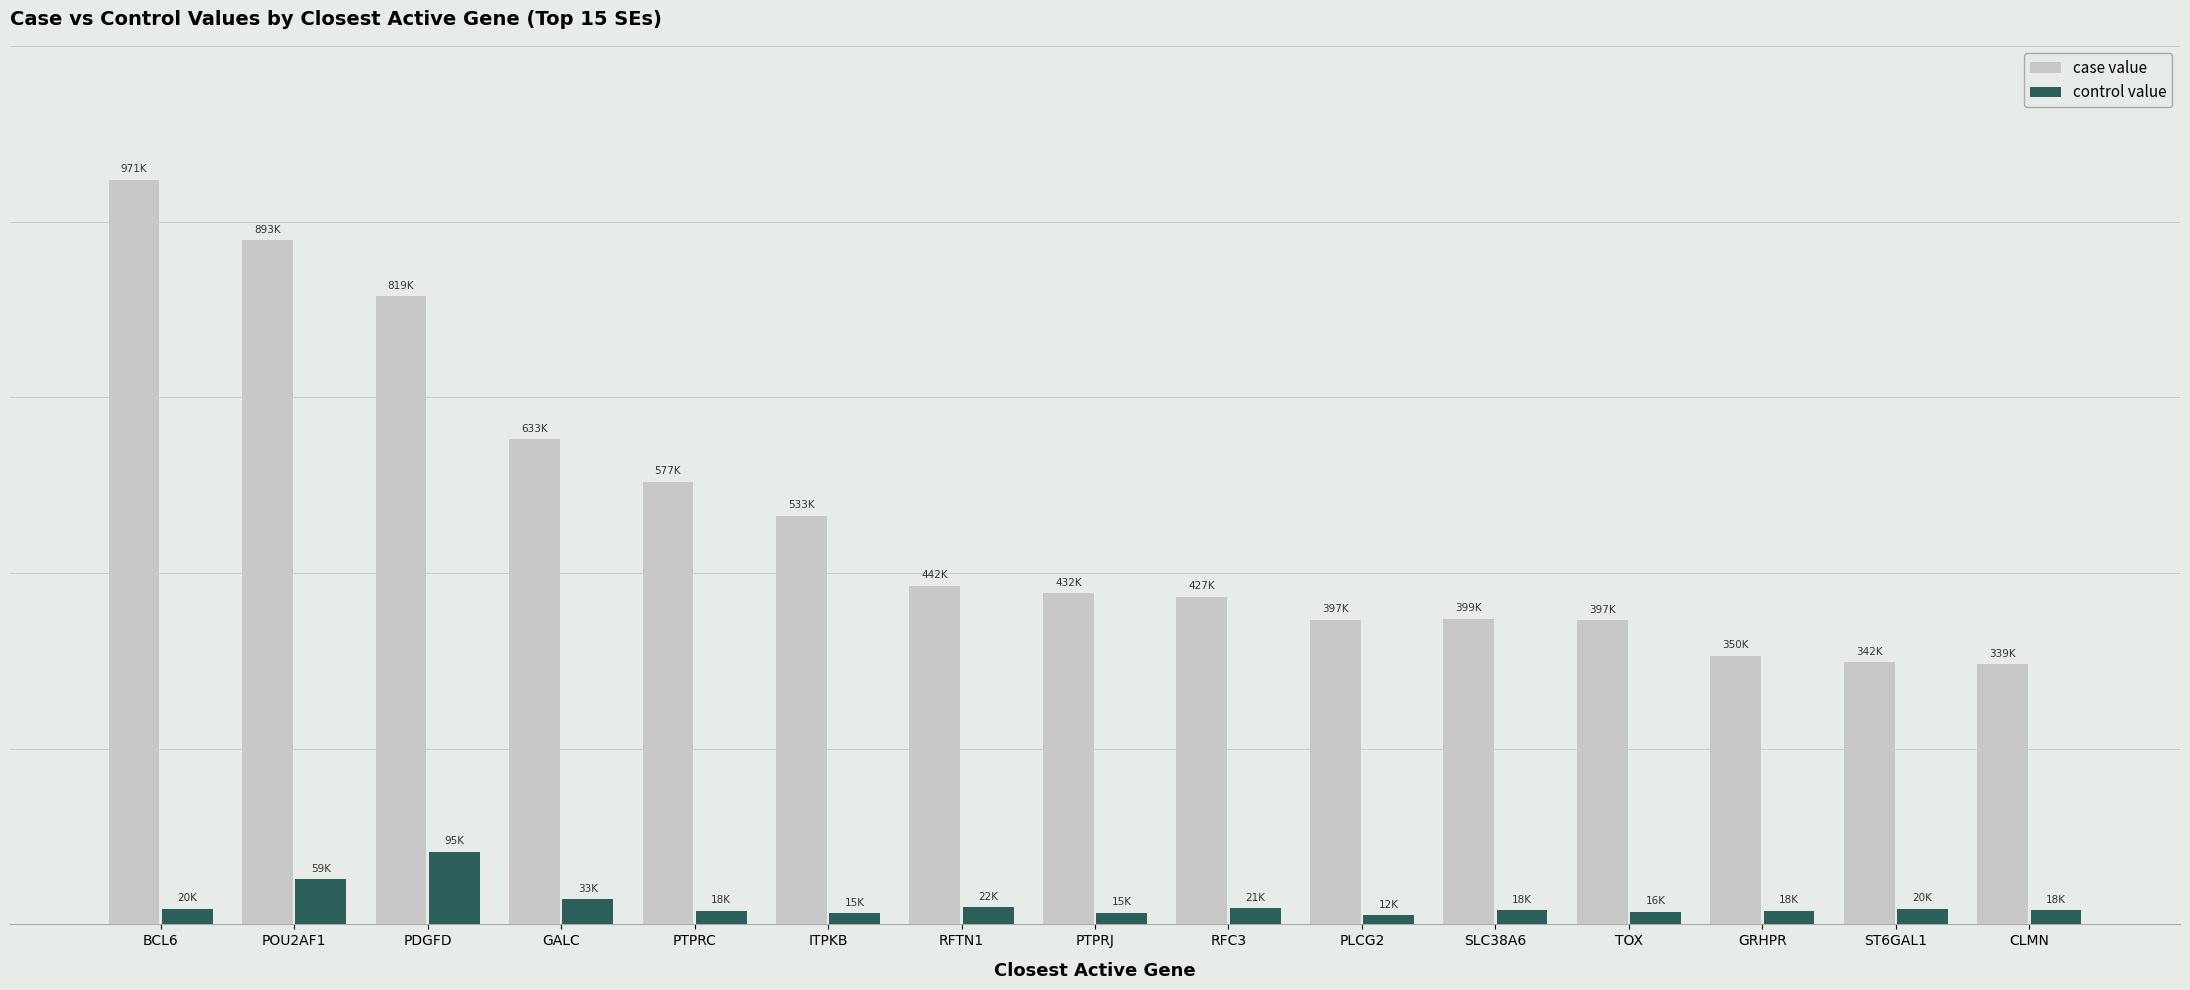

What are all the series names shown in the legend?

case value, control value